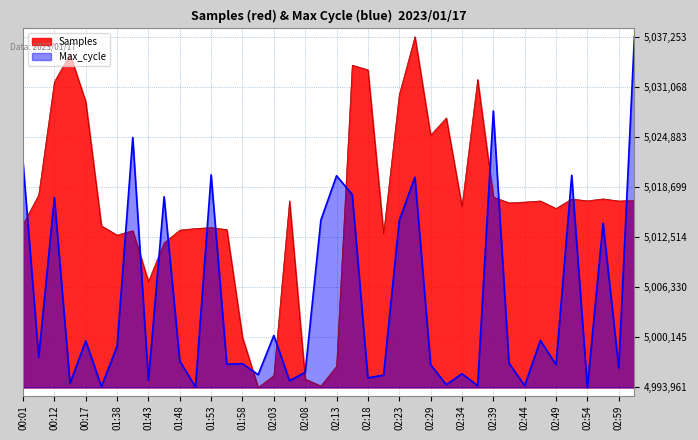

How many data points does each series have?

40